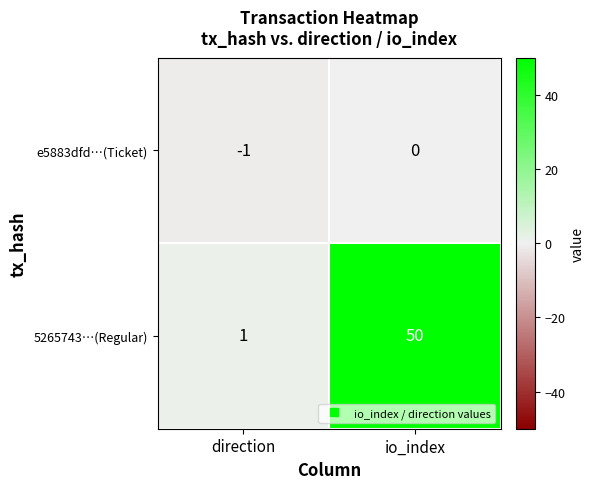

At which label is 5265743…(Regular) closest to 25?

direction